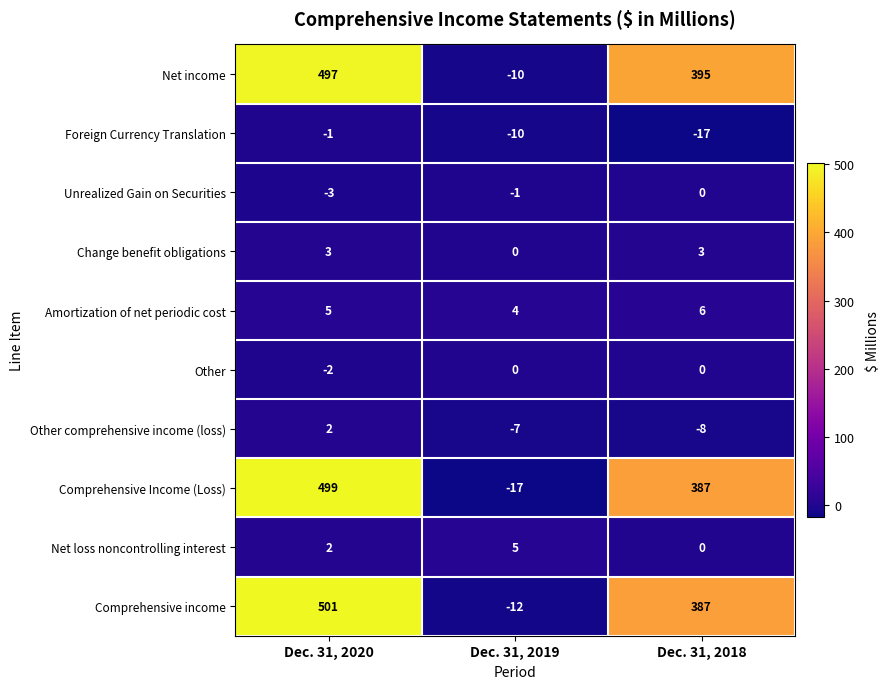

At which category is the sum across all series the highest?

Dec. 31, 2020